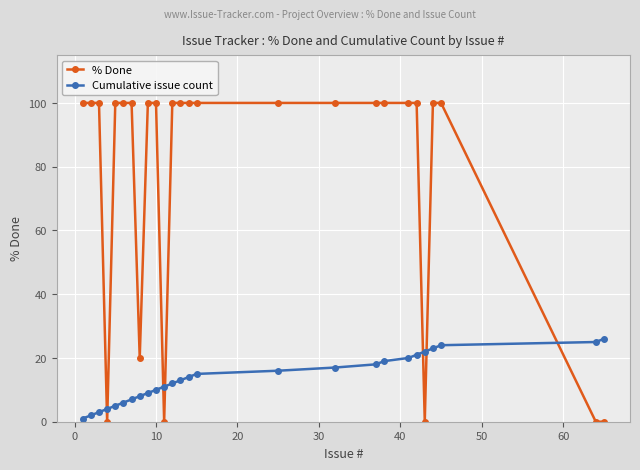

Which series has the largest total across all categories?

% Done